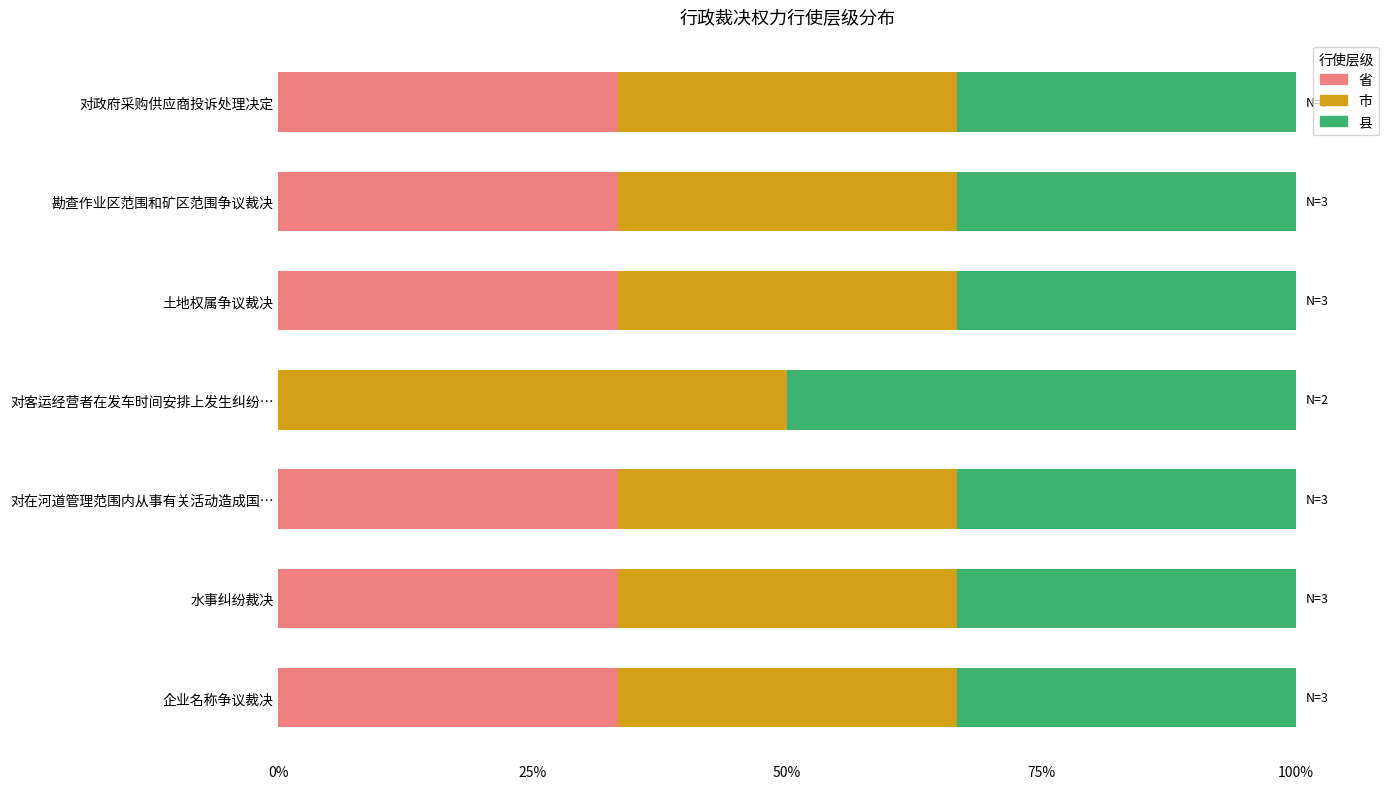

What is the highest value of the 省 series?

33.3